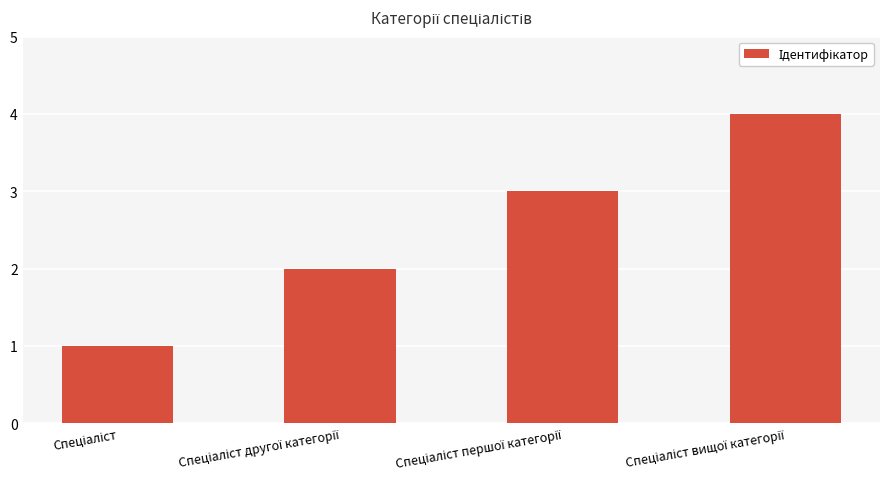

What is the difference between the maximum and minimum values?

3